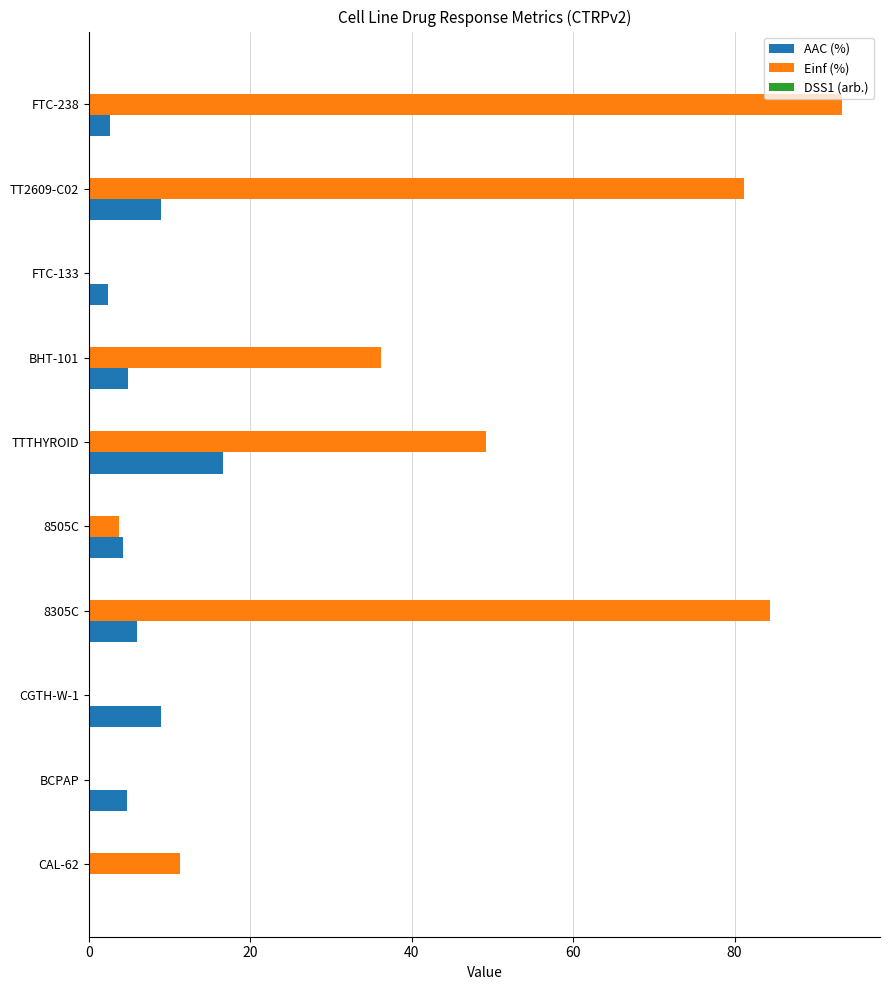

The value of AAC (%) at BHT-101 is 4.8. True or false?

True